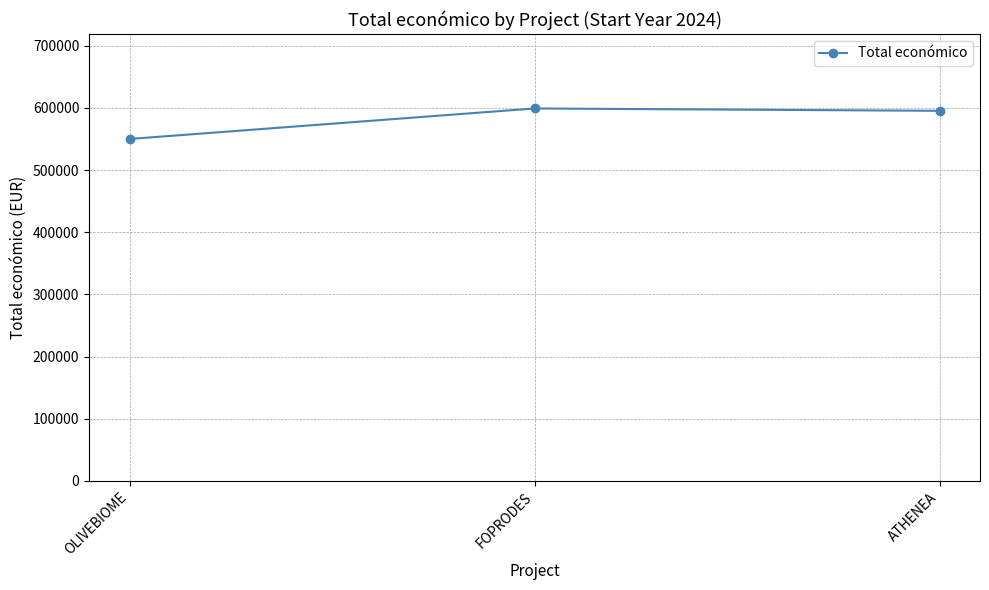

Where does the data first go above 595436?

FOPRODES